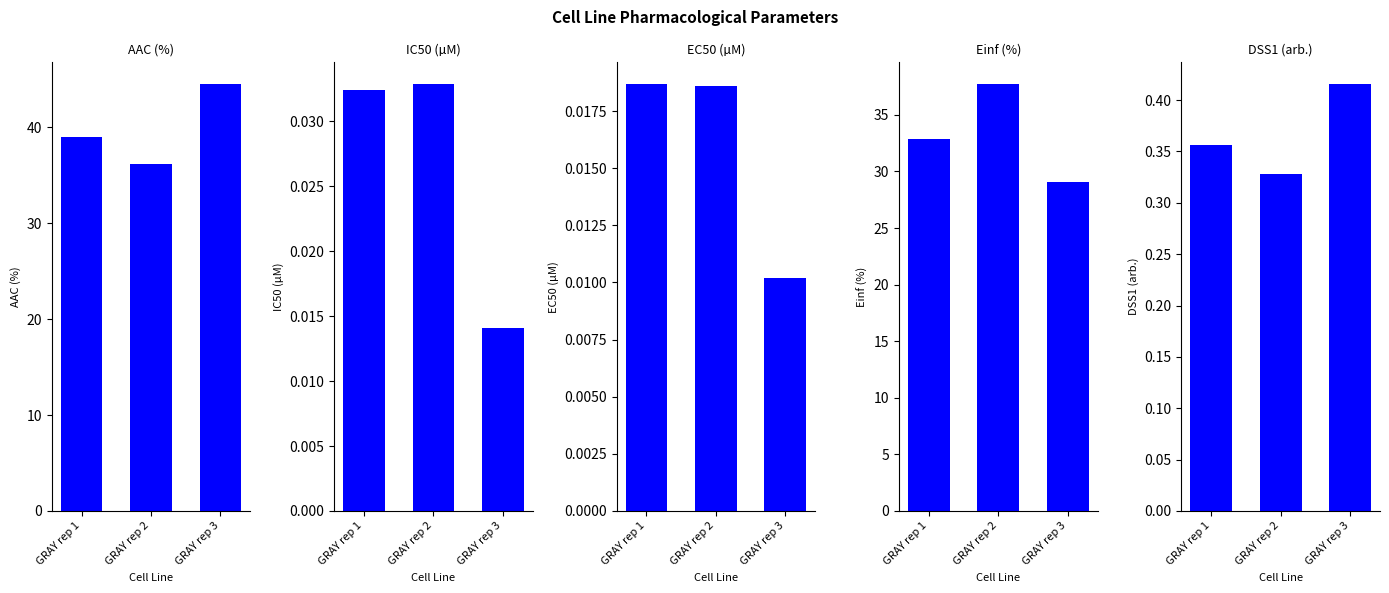

Which series has the widest spread of values?

Einf (%)